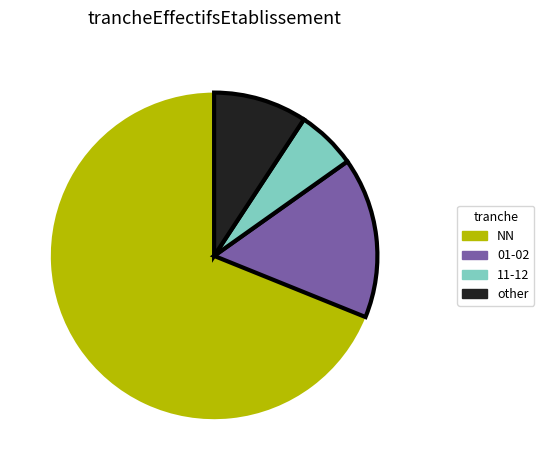

Is there any slice that represents more than half of the pie?

Yes